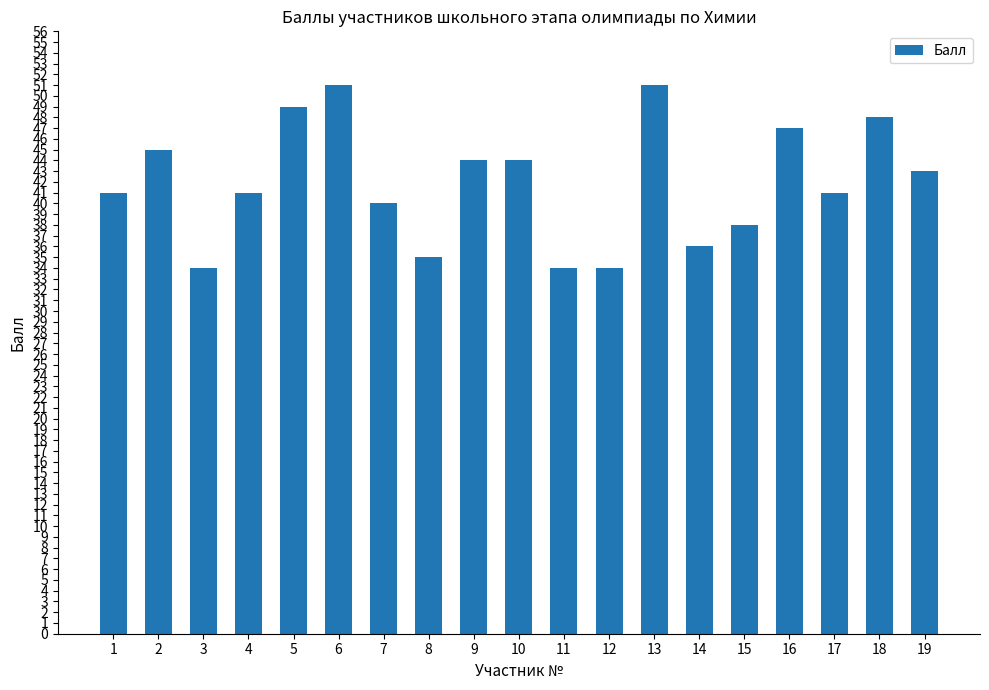

Reading left to right, what are all the values shown in this chart?

1=41	2=45	3=34	4=41	5=49	6=51	7=40	8=35	9=44	10=44	11=34	12=34	13=51	14=36	15=38	16=47	17=41	18=48	19=43